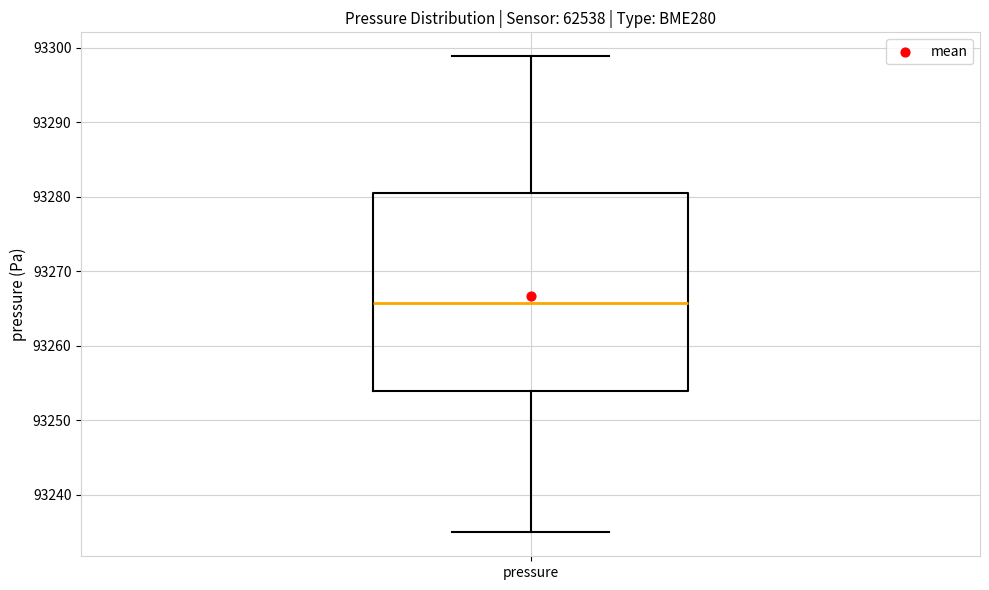

Transcribe this box plot: give where the median line is, the range the box spans, and where the two whiskers end, as read against the y-axis. The values are not printed on the chart, so give them approximately, as read against the axis.

median 93266, box 93254 to 93281, whiskers 93235 to 93299